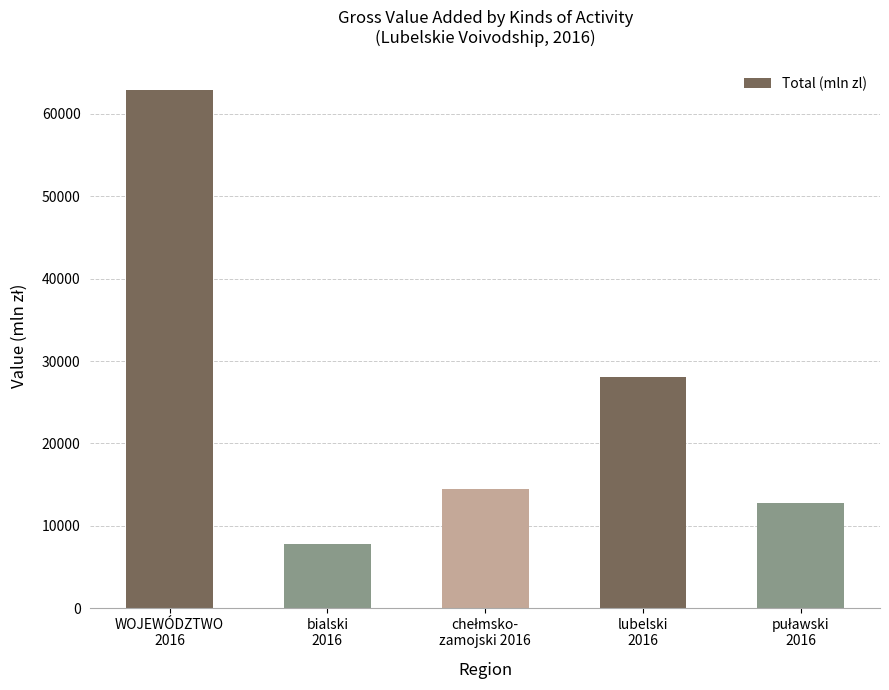

Reading left to right, extract all data points from this chart.

62952	7739	14449	28029	12734